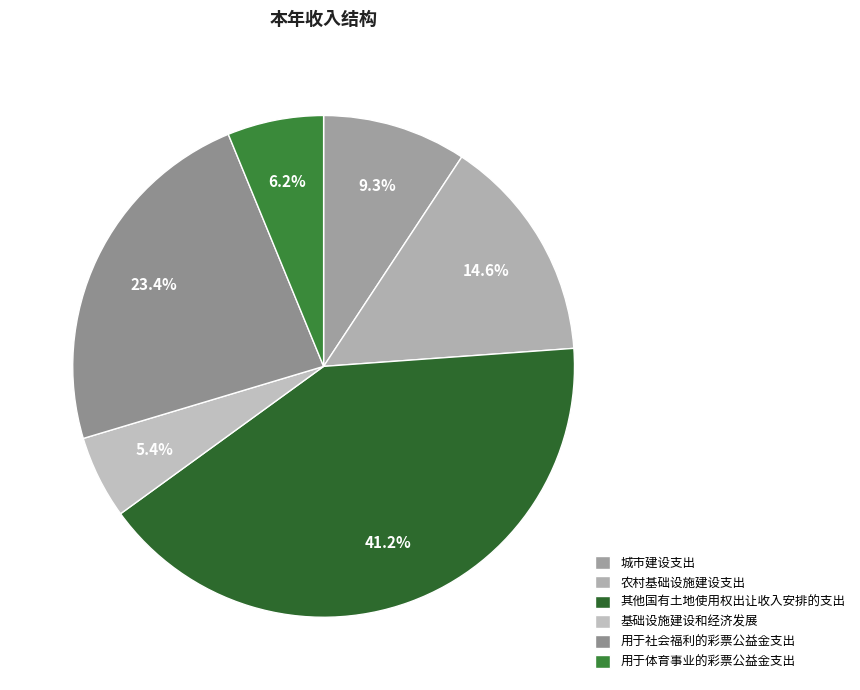

Is 城市建设支出 the majority of the pie?

No